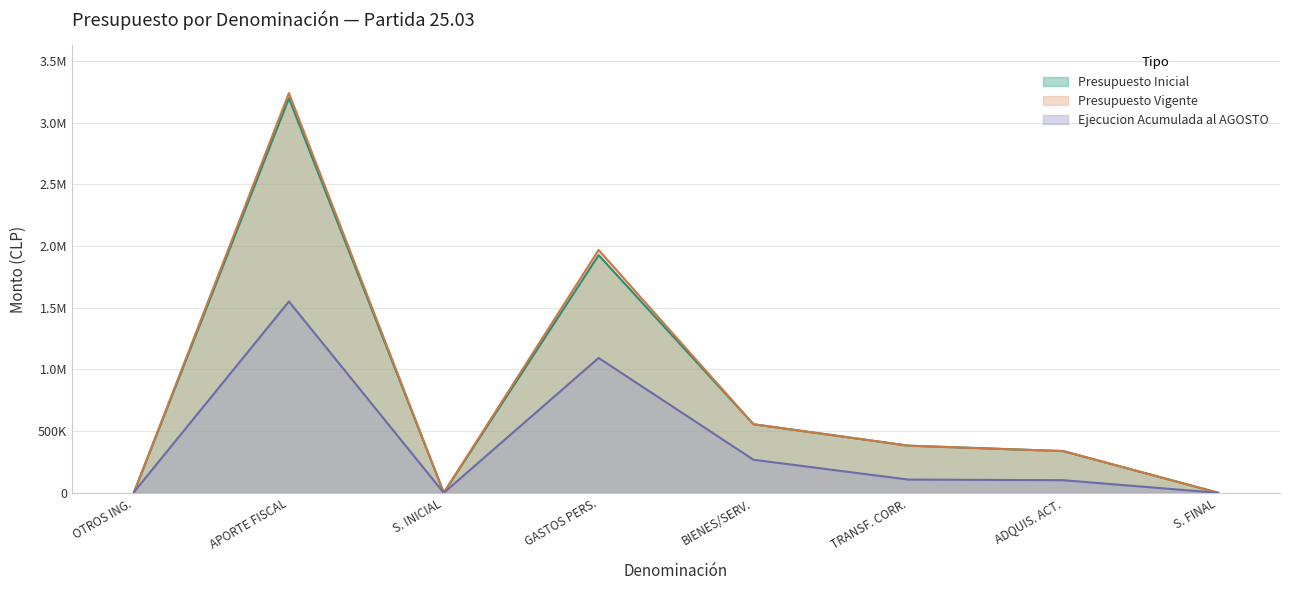

Does the chart have visible grid lines?

Yes